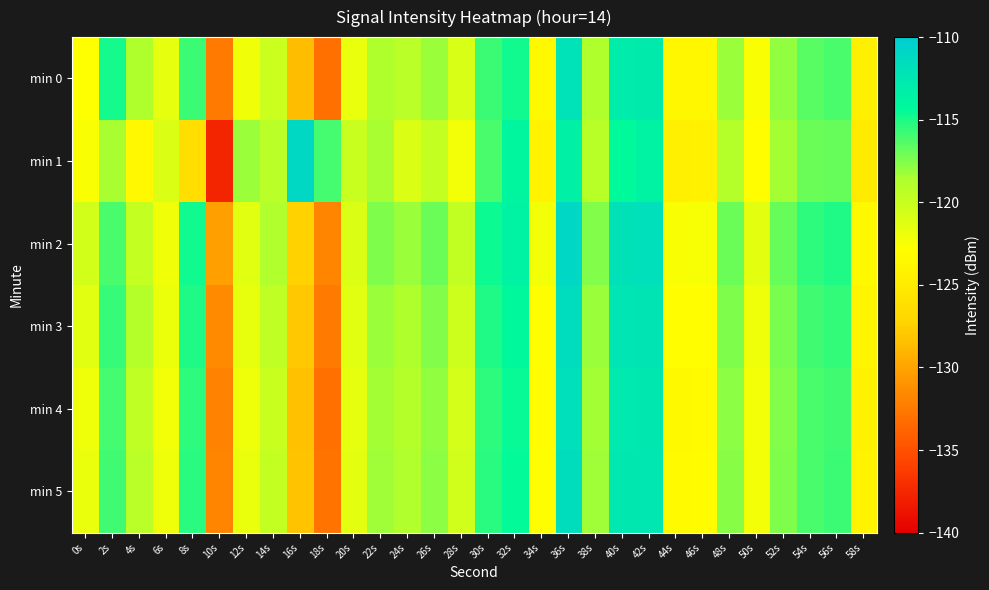

Reading left to right, list all the values displayed in this chart.

min 0: 0s=-122.9	2s=-114.9	4s=-118.7	6s=-121.5	8s=-115.8	10s=-132.5	12s=-122.2	14s=-120.2	16s=-128.6	18s=-133.1	20s=-121.8	22s=-118.7	24s=-119.3	26s=-118.2	28s=-120.8	30s=-115.8	32s=-114.8	34s=-123.4	36s=-112.1	38s=-118.7	40s=-113.0	42s=-112.9	44s=-123.7	46s=-123.7	48s=-118.1	50s=-122.5	52s=-117.9	54s=-116.5	56s=-116.2	58s=-124.5
min 1: 0s=-122.6	2s=-118.5	4s=-123.5	6s=-120.9	8s=-126.4	10s=-137.6	12s=-118.1	14s=-119.3	16s=-111.1	18s=-116.0	20s=-120.0	22s=-118.5	24s=-121.0	26s=-119.8	28s=-122.3	30s=-116.2	32s=-113.9	34s=-124.1	36s=-113.5	38s=-119.2	40s=-114.3	42s=-113.7	44s=-124.5	46s=-124.3	48s=-119.0	50s=-123.1	52s=-118.4	54s=-117.0	56s=-116.8	58s=-125.0
min 2: 0s=-120.5	2s=-116.2	4s=-119.8	6s=-122.1	8s=-114.7	10s=-130.2	12s=-121.3	14s=-118.9	16s=-127.4	18s=-131.8	20s=-120.9	22s=-117.5	24s=-118.2	26s=-117.0	28s=-119.7	30s=-114.6	32s=-113.7	34s=-122.3	36s=-111.0	38s=-117.6	40s=-111.9	42s=-111.8	44s=-122.6	46s=-122.5	48s=-117.0	50s=-121.4	52s=-116.8	54s=-115.4	56s=-115.1	58s=-123.4
min 3: 0s=-121.3	2s=-115.7	4s=-119.0	6s=-121.9	8s=-115.1	10s=-131.5	12s=-121.7	14s=-119.6	16s=-128.0	18s=-132.5	20s=-121.3	22s=-118.1	24s=-118.7	26s=-117.6	28s=-120.2	30s=-115.1	32s=-114.2	34s=-122.9	36s=-111.5	38s=-118.1	40s=-112.4	42s=-112.3	44s=-123.1	46s=-123.1	48s=-117.5	50s=-122.0	52s=-117.3	54s=-115.9	56s=-115.6	58s=-123.9
min 4: 0s=-122.0	2s=-116.0	4s=-119.5	6s=-122.3	8s=-115.5	10s=-132.0	12s=-122.0	14s=-120.0	16s=-128.3	18s=-133.0	20s=-121.5	22s=-118.4	24s=-119.0	26s=-117.9	28s=-120.6	30s=-115.5	32s=-114.5	34s=-123.1	36s=-111.8	38s=-118.4	40s=-112.7	42s=-112.6	44s=-123.4	46s=-123.3	48s=-117.8	50s=-122.3	52s=-117.6	54s=-116.2	56s=-115.9	58s=-124.2
min 5: 0s=-121.8	2s=-115.9	4s=-119.3	6s=-122.0	8s=-115.3	10s=-131.8	12s=-121.8	14s=-119.8	16s=-128.2	18s=-132.8	20s=-121.4	22s=-118.3	24s=-118.9	26s=-117.8	28s=-120.4	30s=-115.3	32s=-114.4	34s=-123.0	36s=-111.6	38s=-118.3	40s=-112.6	42s=-112.5	44s=-123.3	46s=-123.2	48s=-117.7	50s=-122.2	52s=-117.5	54s=-116.1	56s=-115.8	58s=-124.1